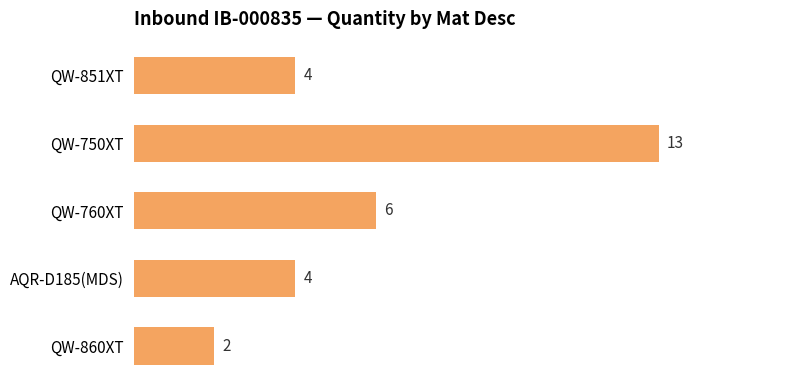

Reading top to bottom, list all the values displayed in this chart.

4	13	6	4	2